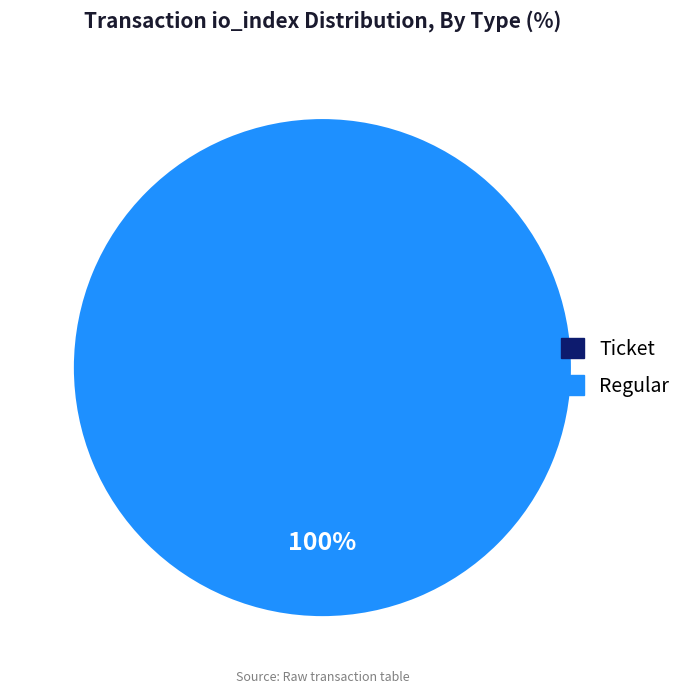

How many segments does this pie chart have?

2